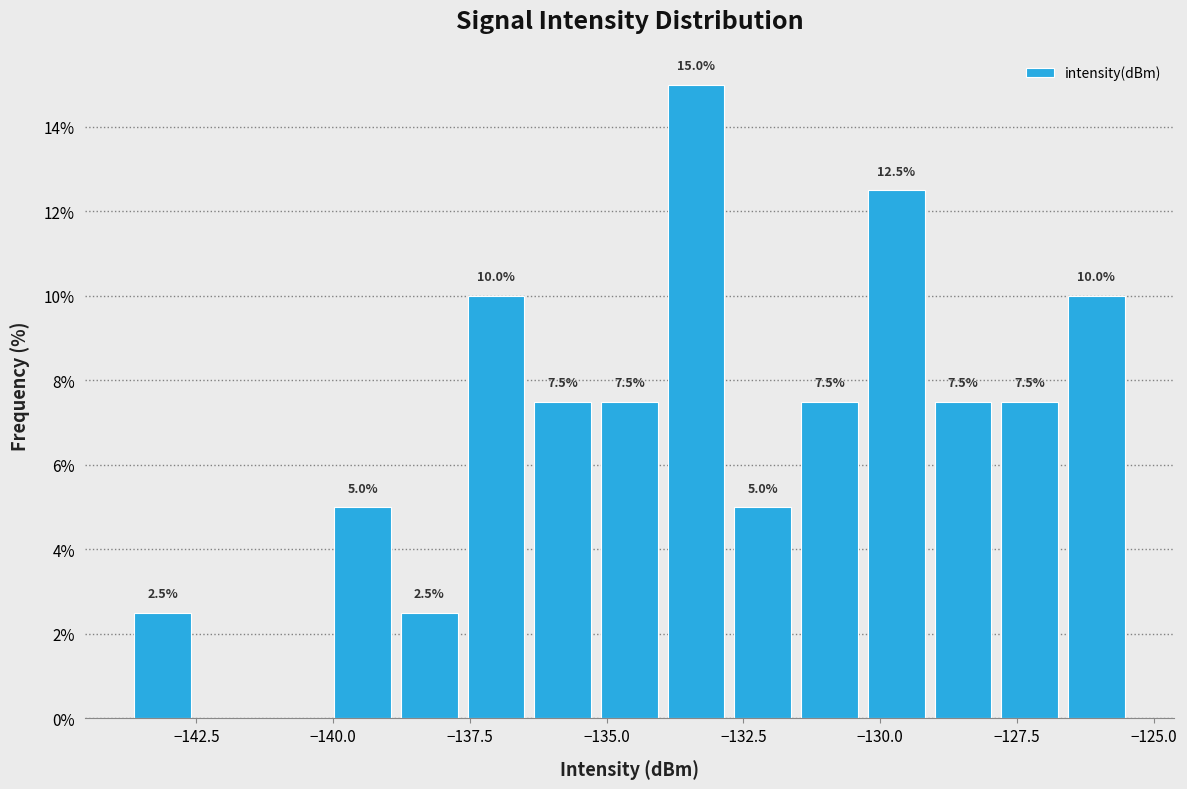

Read against the x-axis, roughly where is the centre of the tallest bar?

-133.5